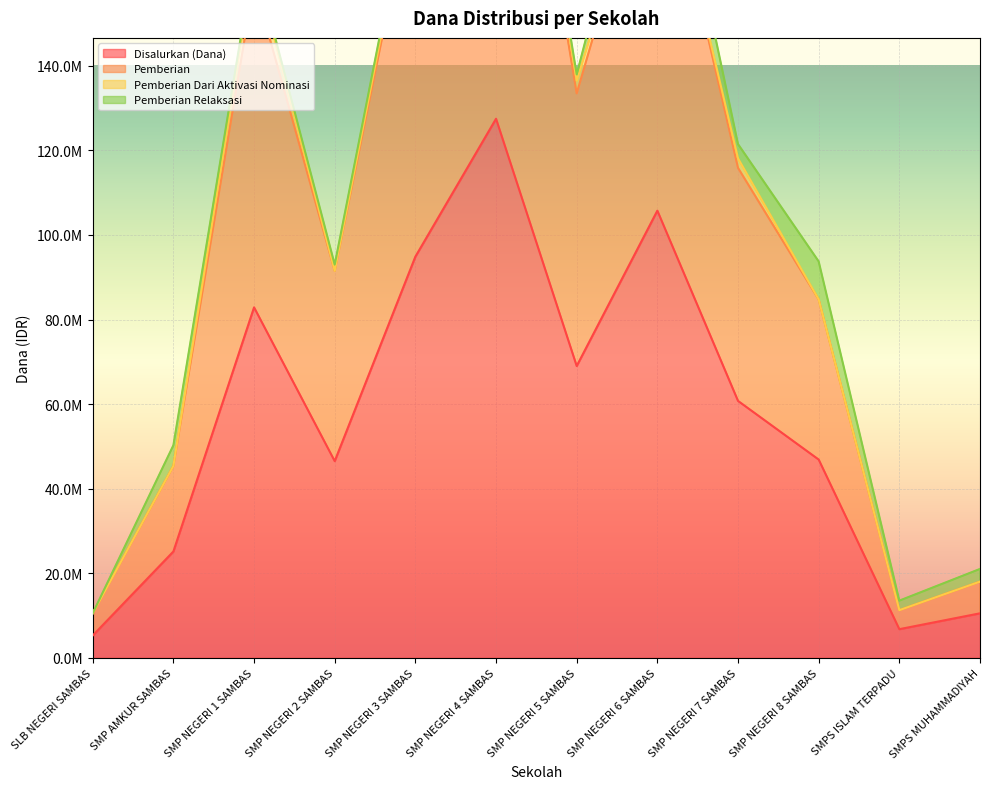

Reading right to left, extract all data points from this chart.

Disalurkan (Dana): 10500000	6750000	46875000	60750000	105750000	69000000	127500000	94875000	46500000	82875000	25125000	5250000
Pemberian: 18000000	11250000	84750000	118125000	198750000	136500000	253875000	188250000	91500000	165000000	45375000	10500000